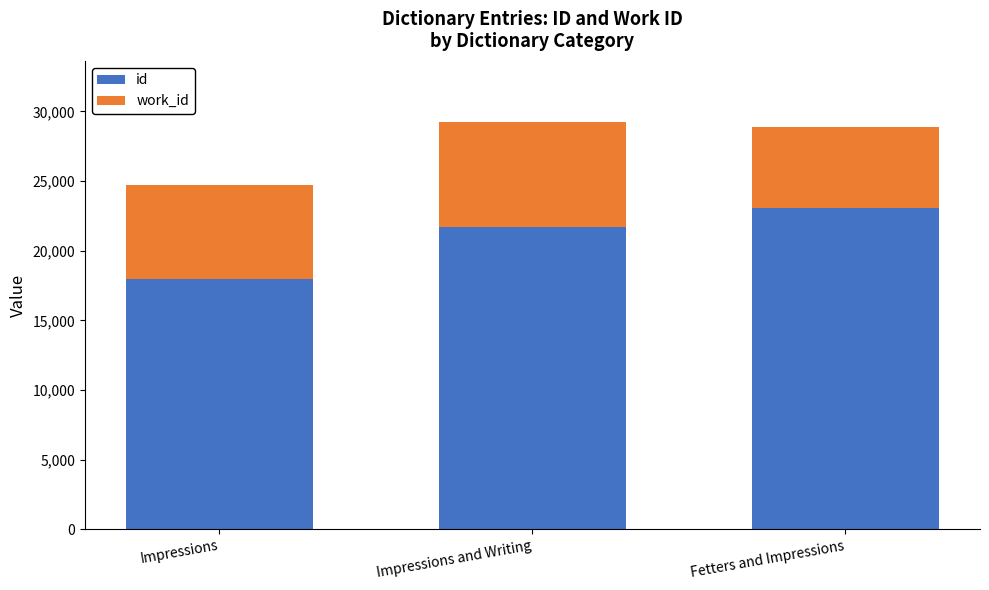

Read the id value at Impressions, to the nearest 10.

17980